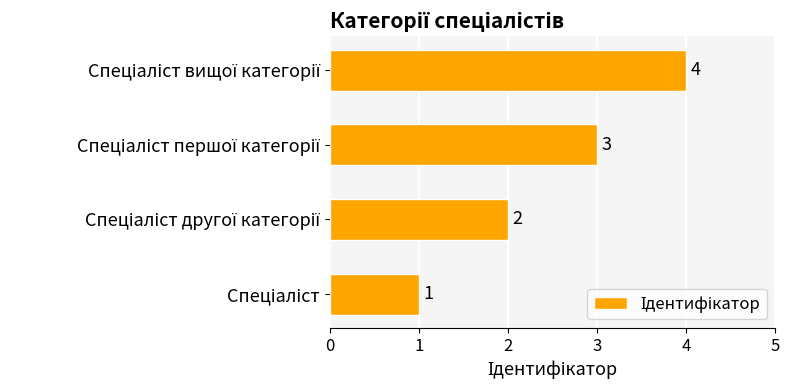

What is the sum of all values?

10